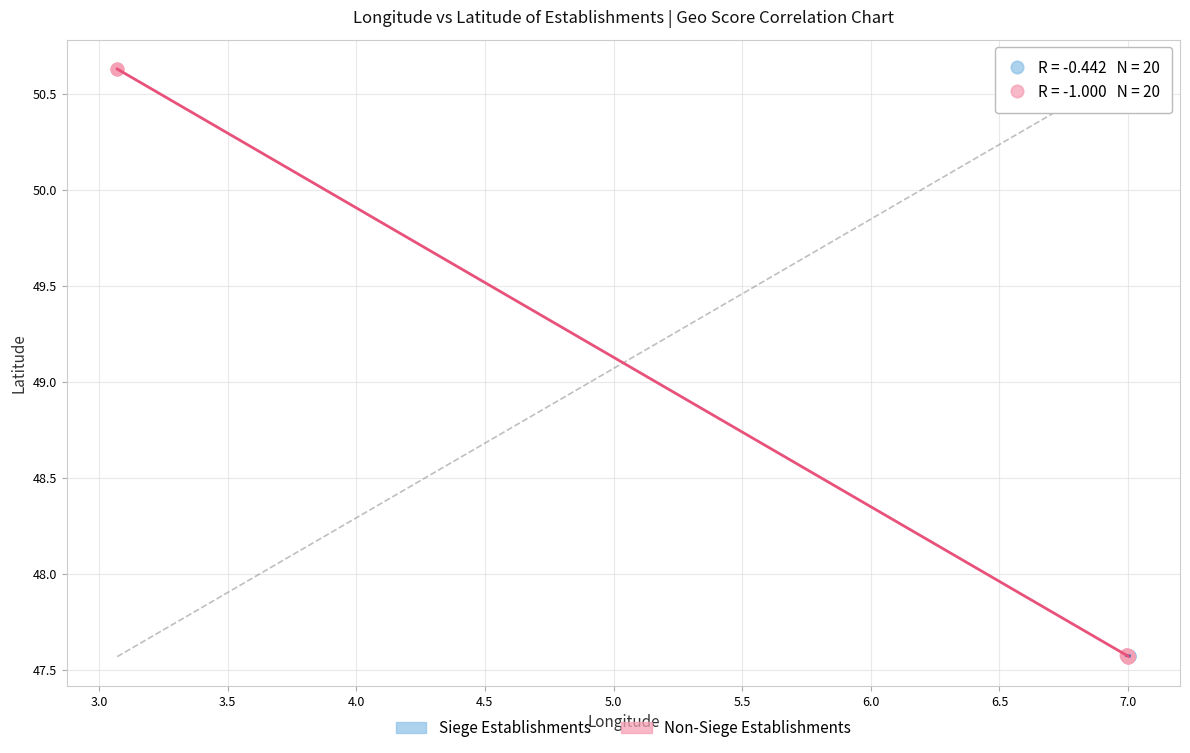

Which series has the widest spread of Y values?

Non-Siege Establishments